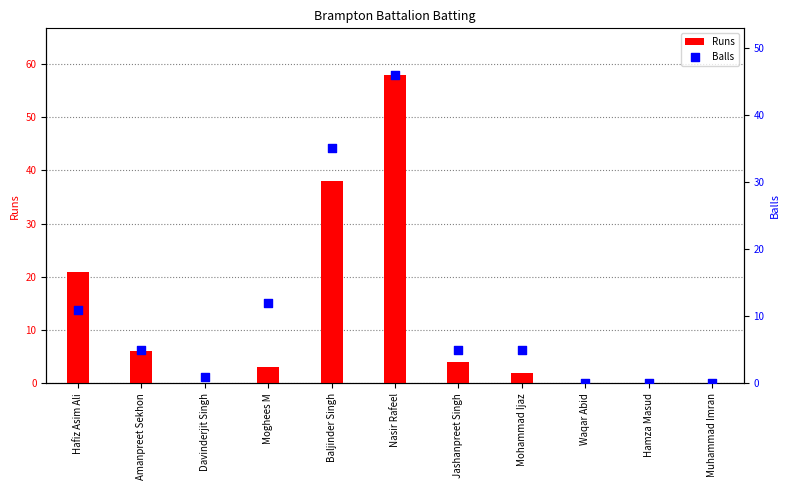

Is the value of Balls at Baljinder Singh greater than the value of Runs at Moghees M?

Yes